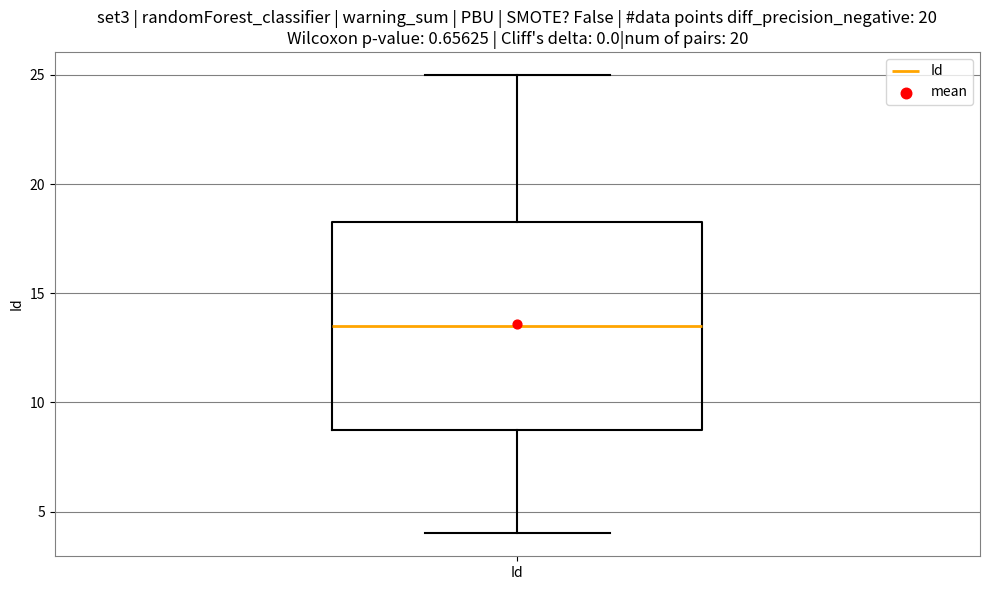

Transcribe this box plot: give where the median line is, the range the box spans, and where the two whiskers end, as read against the y-axis. The values are not printed on the chart, so give them approximately, as read against the axis.

median 13.5, box 9.0 to 18.5, whiskers 4.0 to 25.0